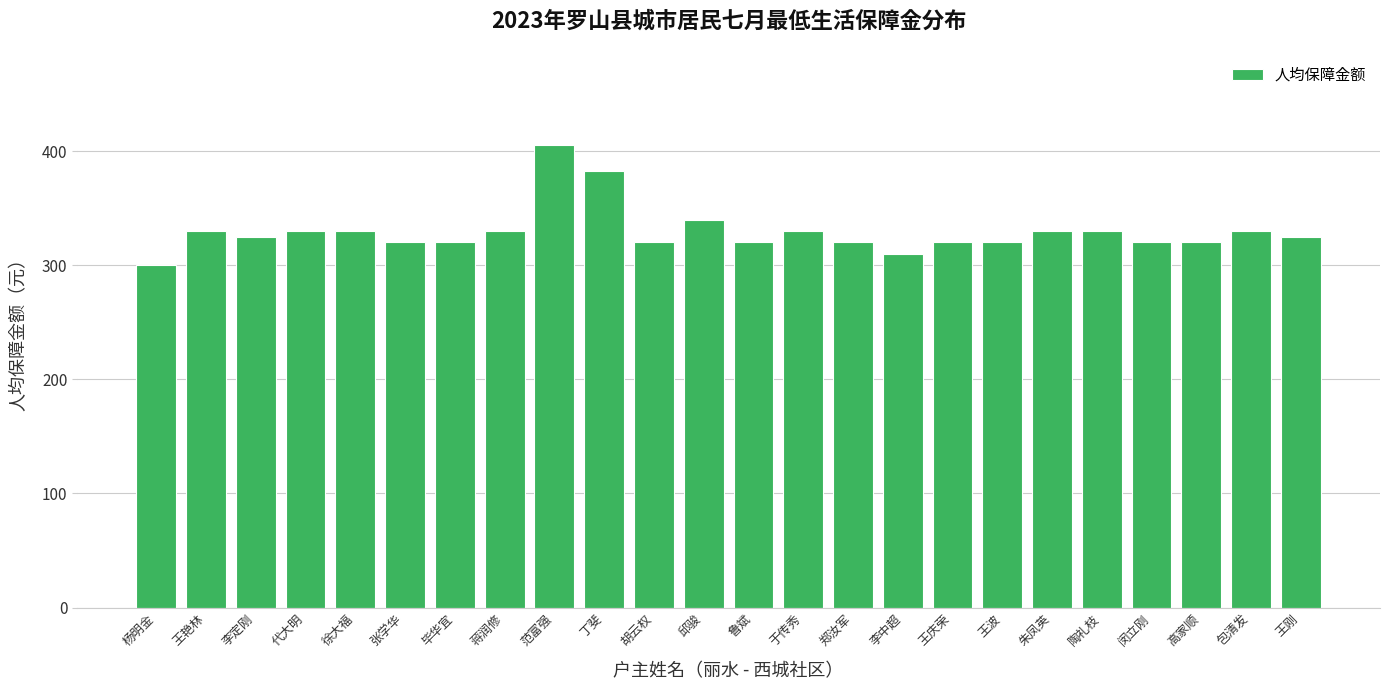

What is the change in value from 胡云权 to 李中超?

-10